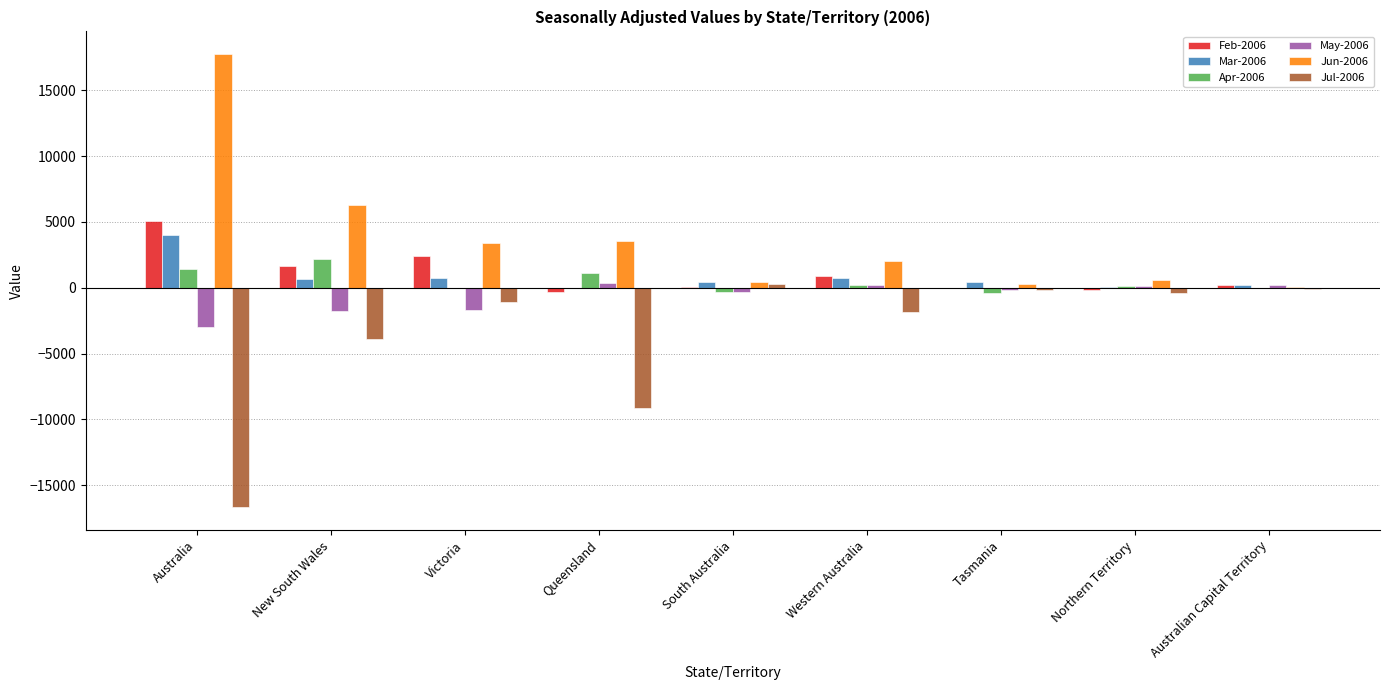

How many distinct data groups are displayed?

6